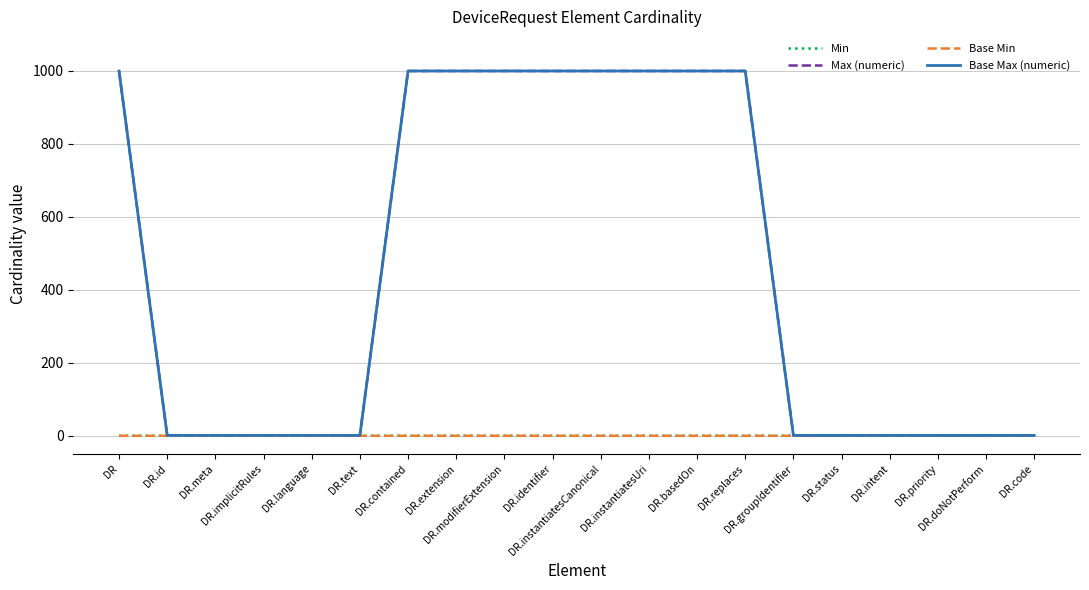

What is the label of the 19th point from the right?

DR.id